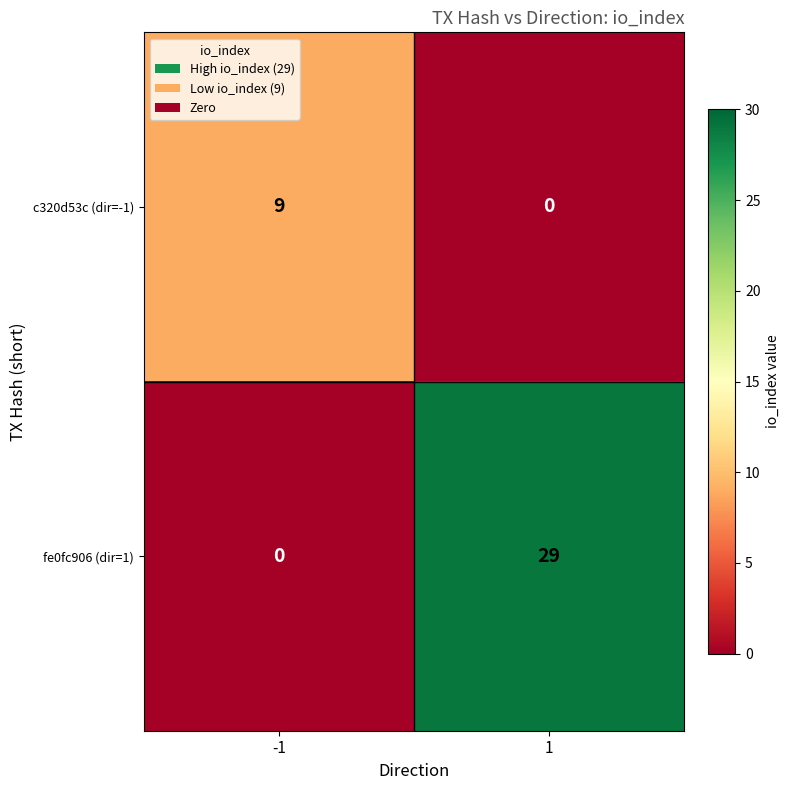

What is the sum of all c320d53c (dir=-1) values?

9